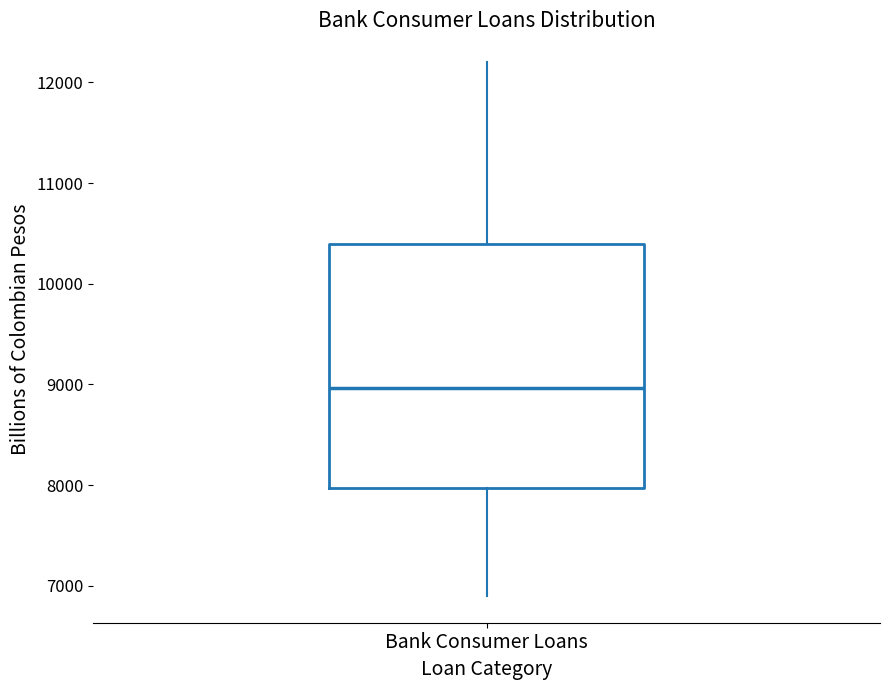

Read this box plot against the y-axis: the position of the median line, the range covered by the box, and the ends of both whiskers. The values are not printed on the chart, so give them approximately, as read against the axis.

median 9000, box 8000 to 10400, whiskers 6900 to 12200